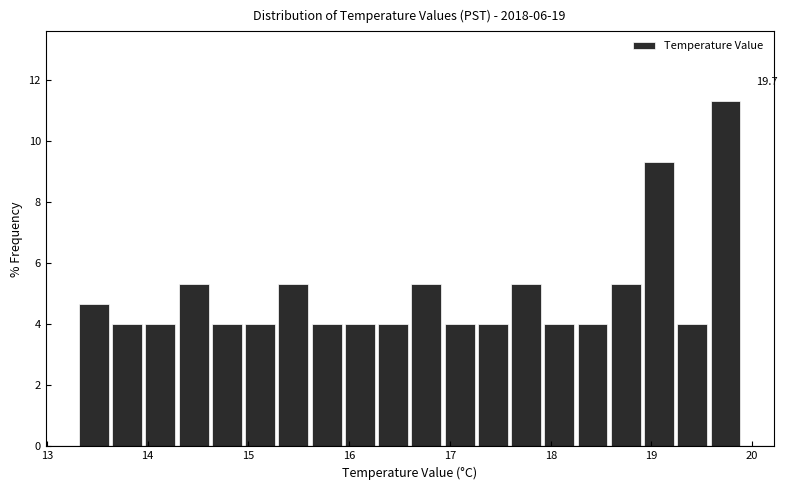

Around what value on the x-axis is the tallest bar? Give the approximate position of its centre, as read against the axis.

19.7